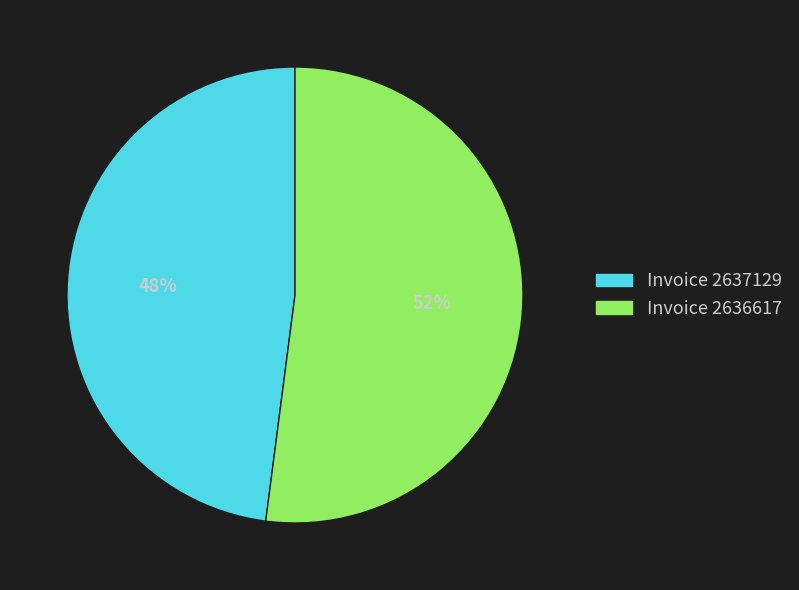

Does any single category account for the majority?

Yes